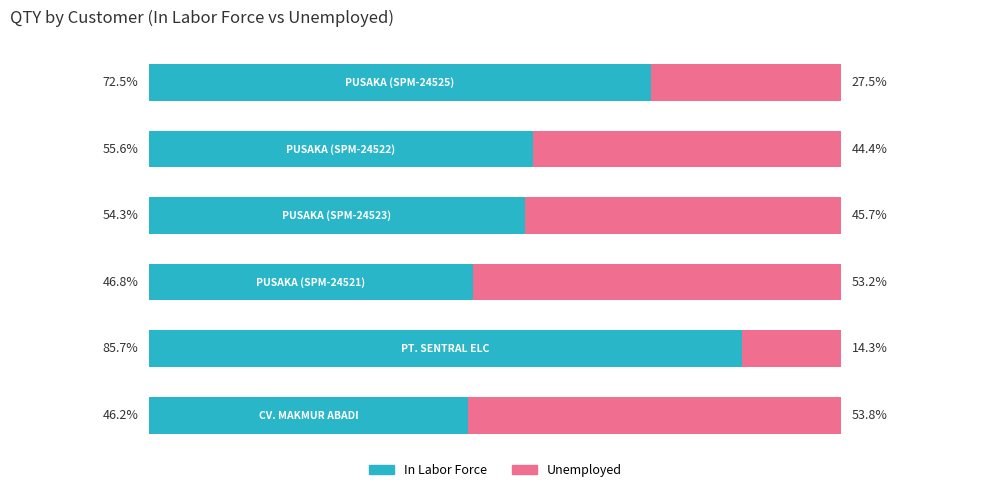

Which series has the largest total across all categories?

In Labor Force